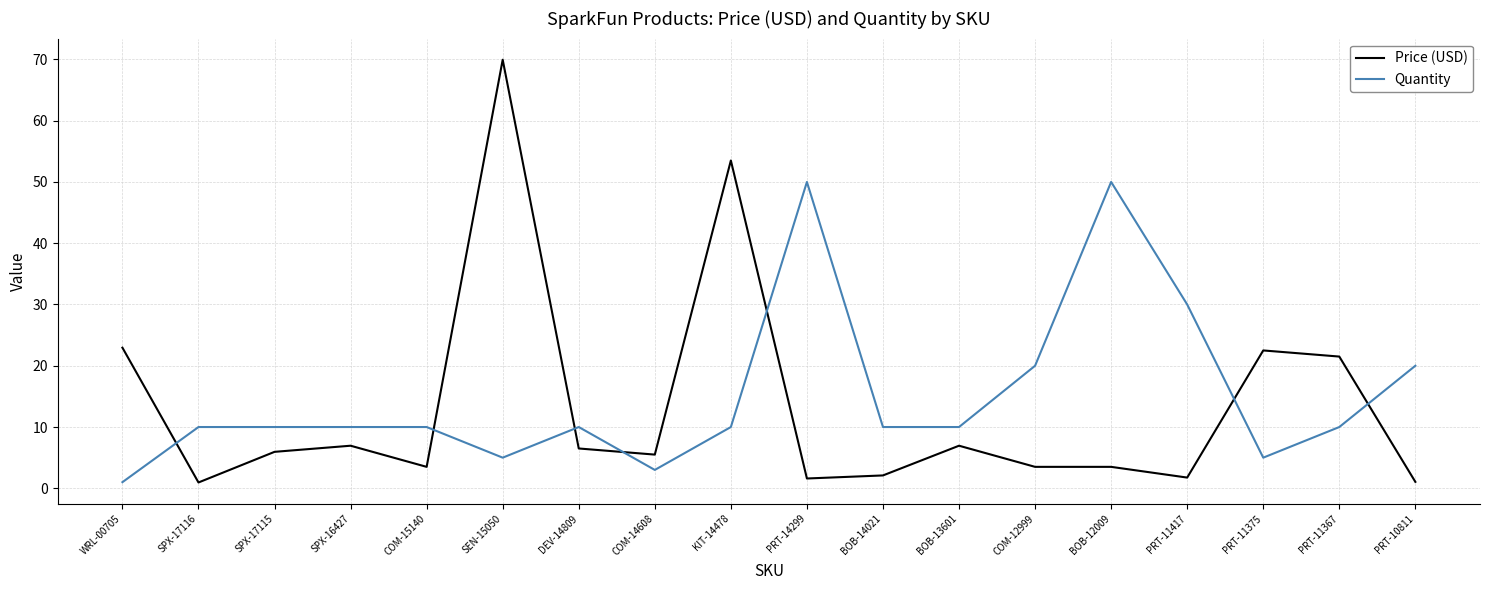

Where does the Price (USD) series first go above 5?

WRL-00705